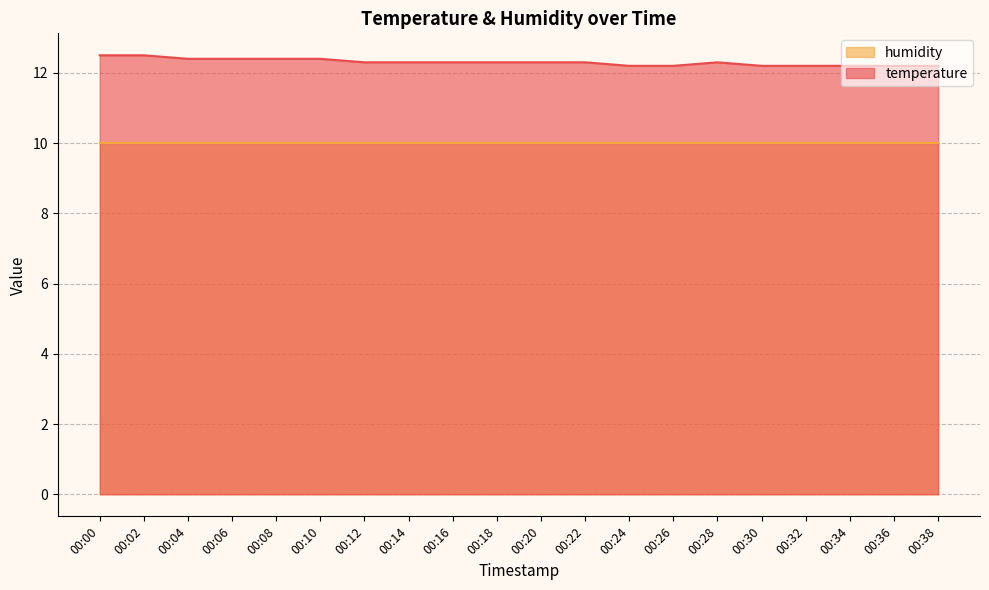

Does the chart have visible grid lines?

Yes